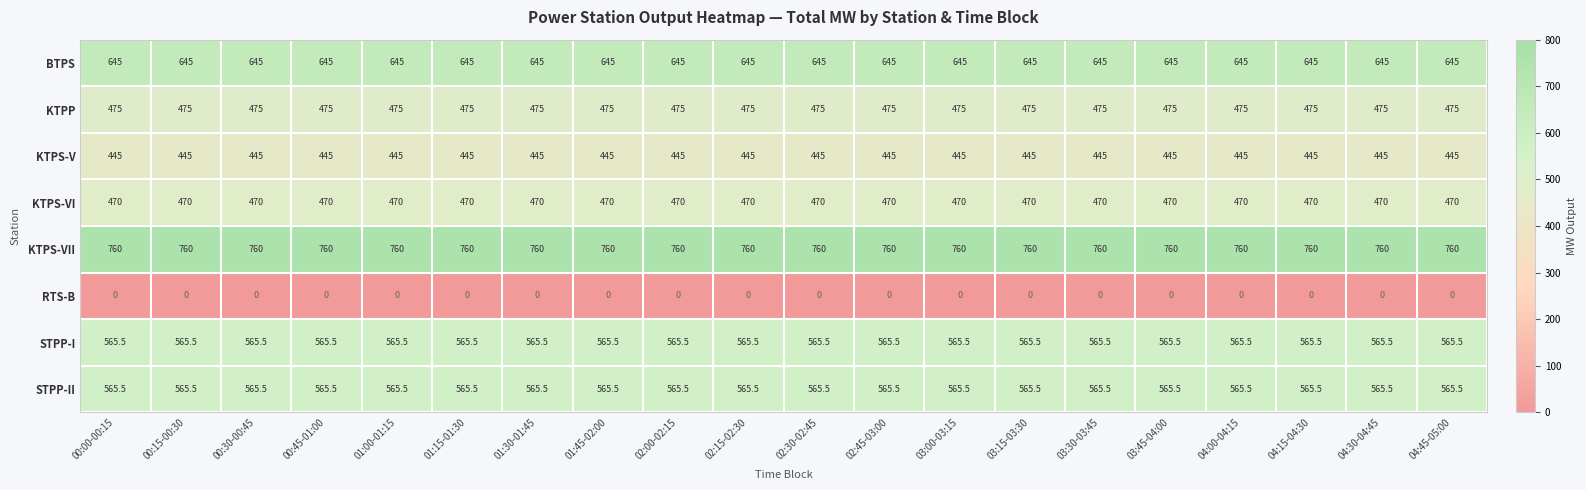

What is the maximum value for STPP-I?

565.5